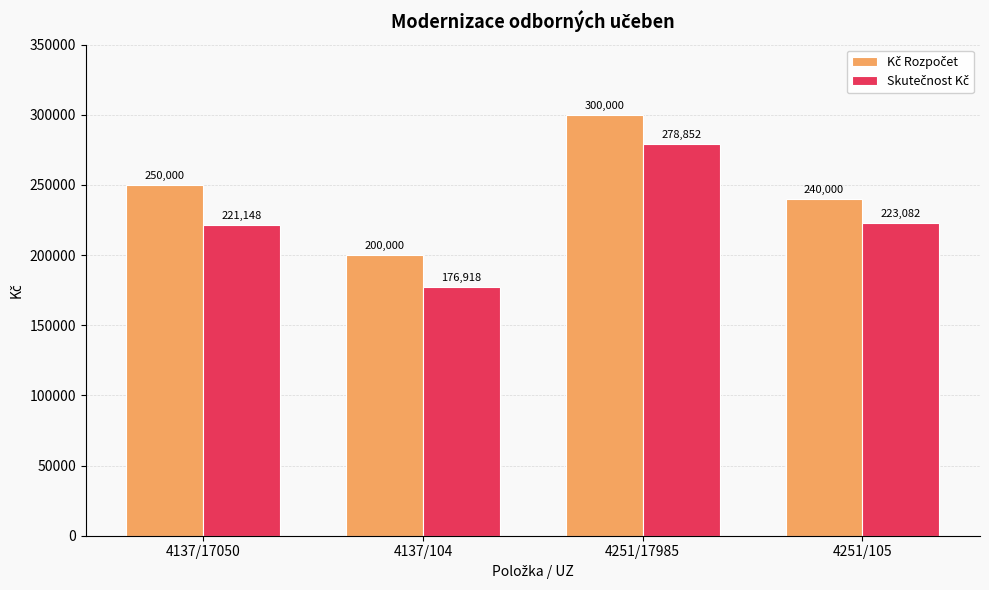

At how many categories does at least one series exceed 191477?

4